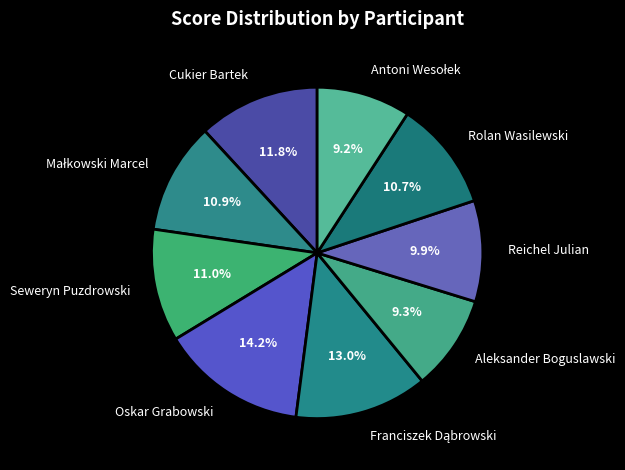

Approximately how many times larger is the value at Cukier Bartek compared to Rolan Wasilewski?

1.1